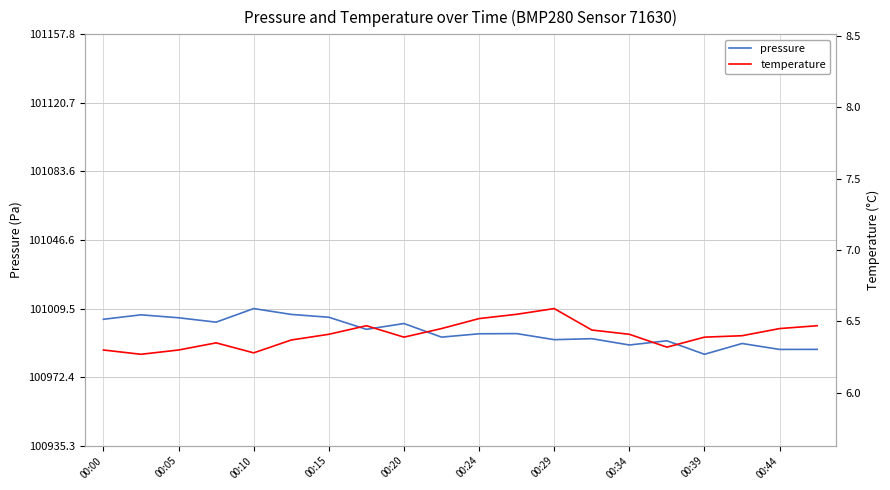

Is it true that pressure equals 100995.8 at 00:24?

True